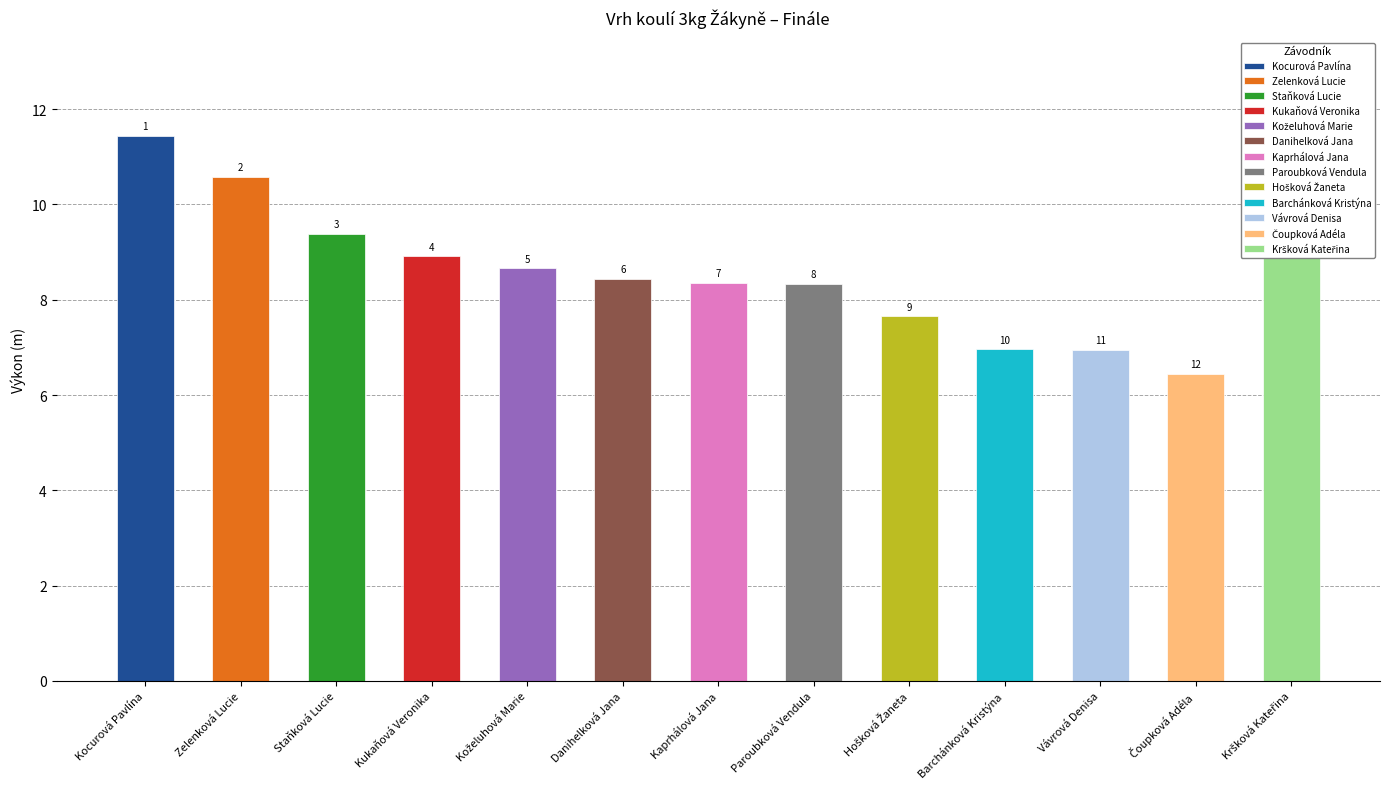

Is it true that the value at Kršková Kateřina is 16.4?

False